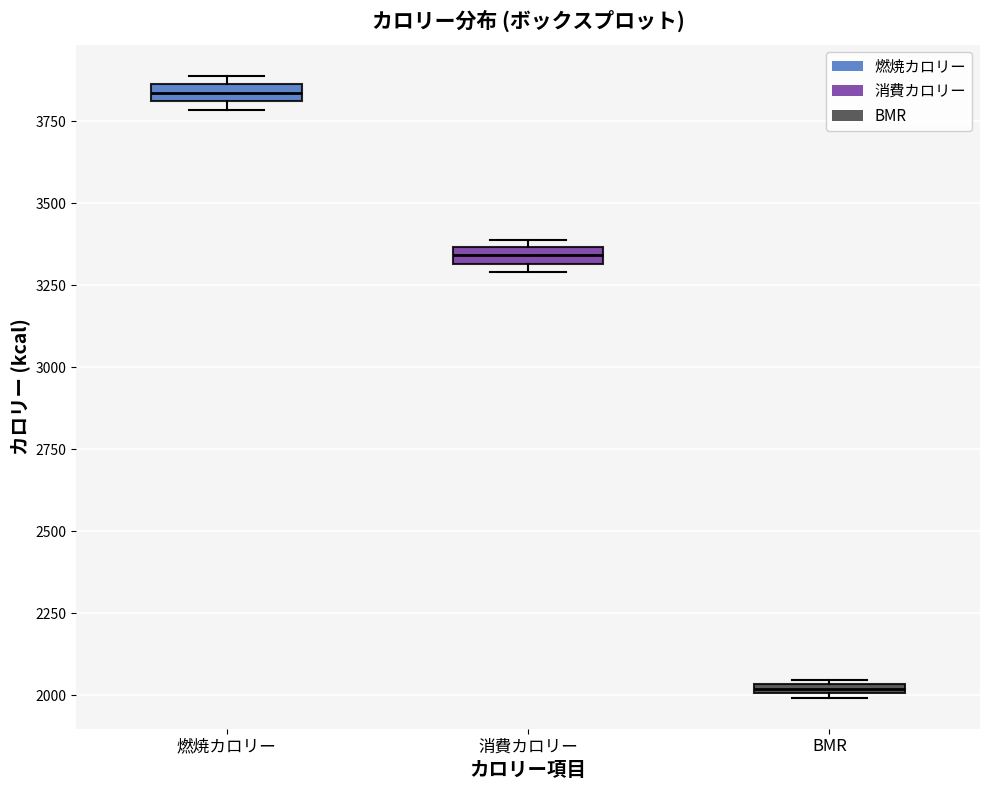

Which box has the highest median line?

燃焼カロリー